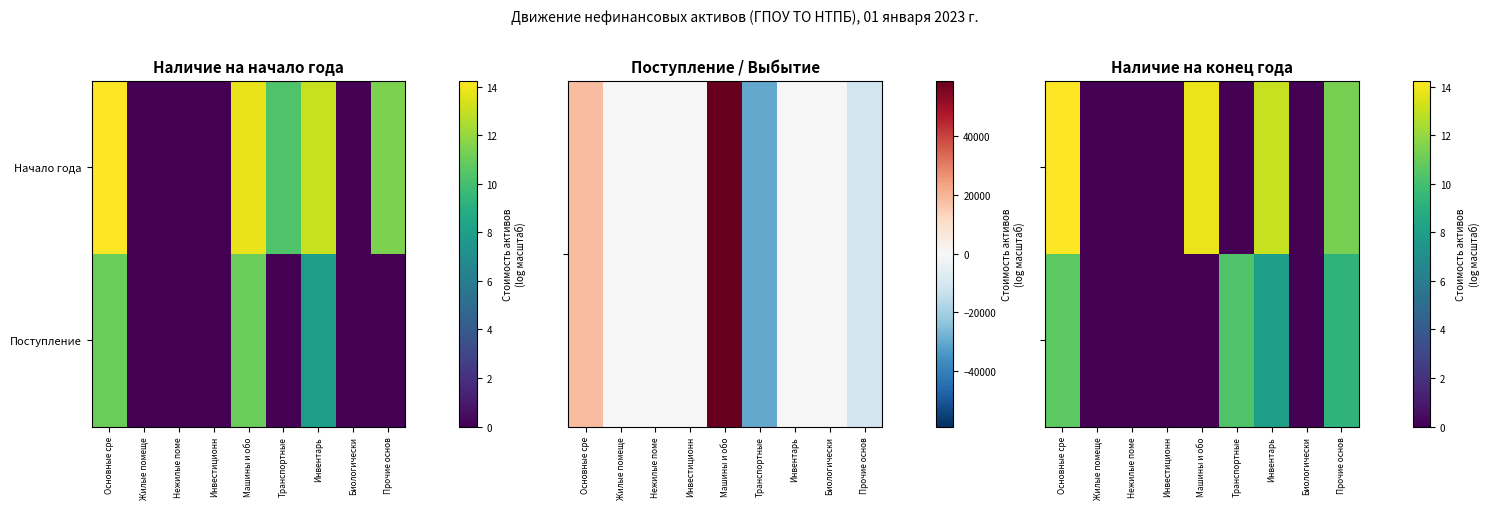

The value of Поступление at Машины и обо is 0.0. True or false?

True